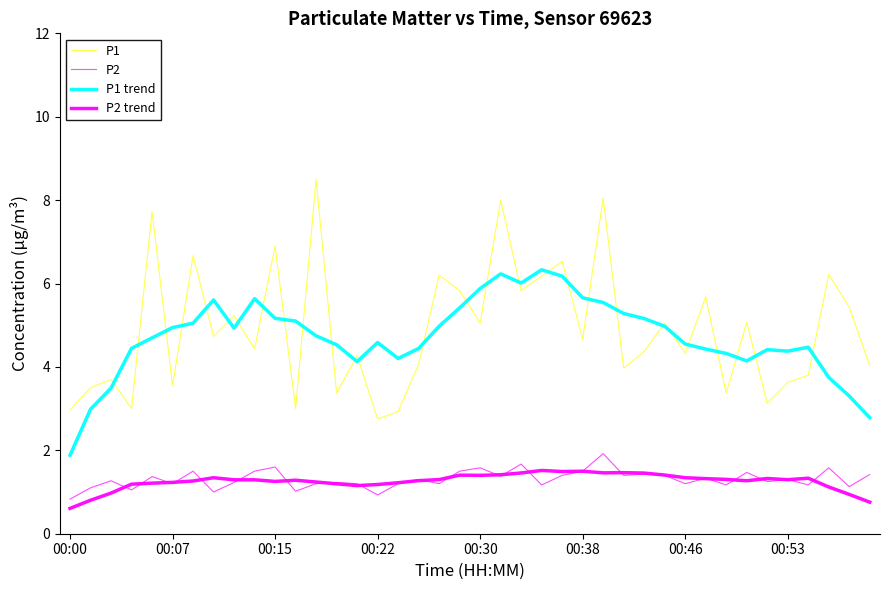

True or false: P2 trend and P2 cross at least once.

True